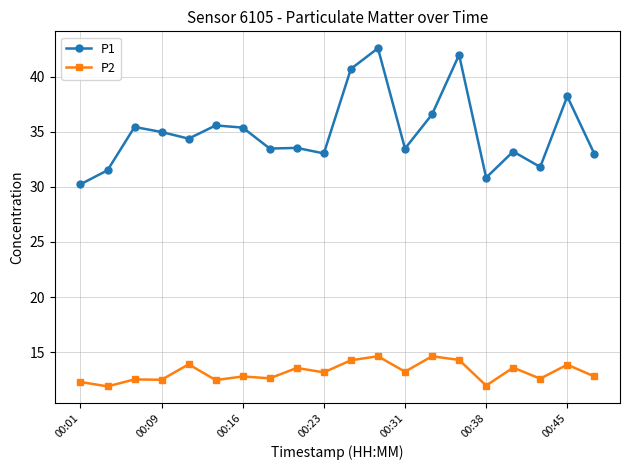

Which series has the largest range (max minus min)?

P1